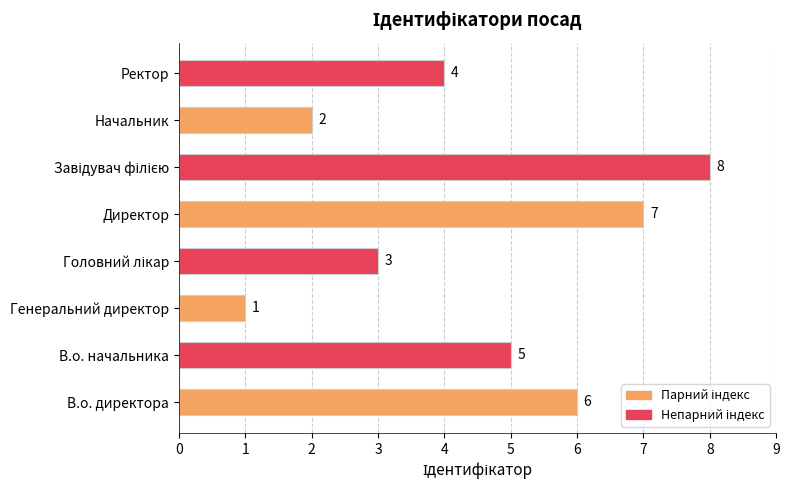

What is the change in value from Генеральний директор to Начальник?

+1